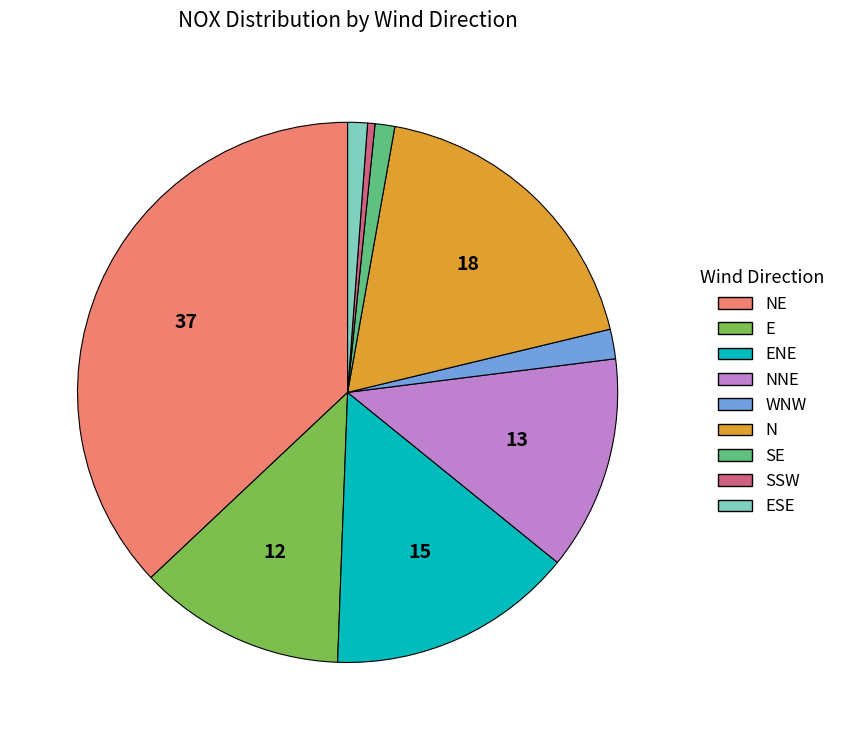

Does any single category account for the majority?

No